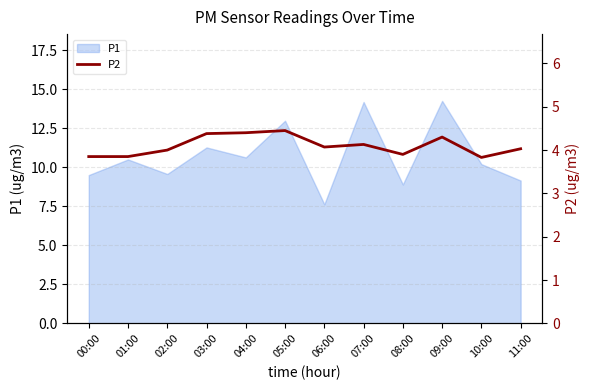

Where is the first local minimum?

06:00